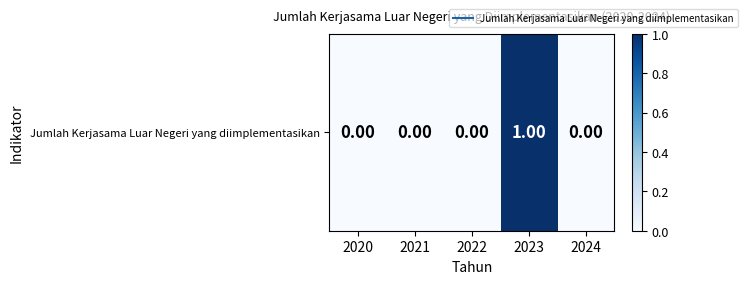

List the labels in order of value, largest first.

2023, 2020, 2021, 2022, 2024